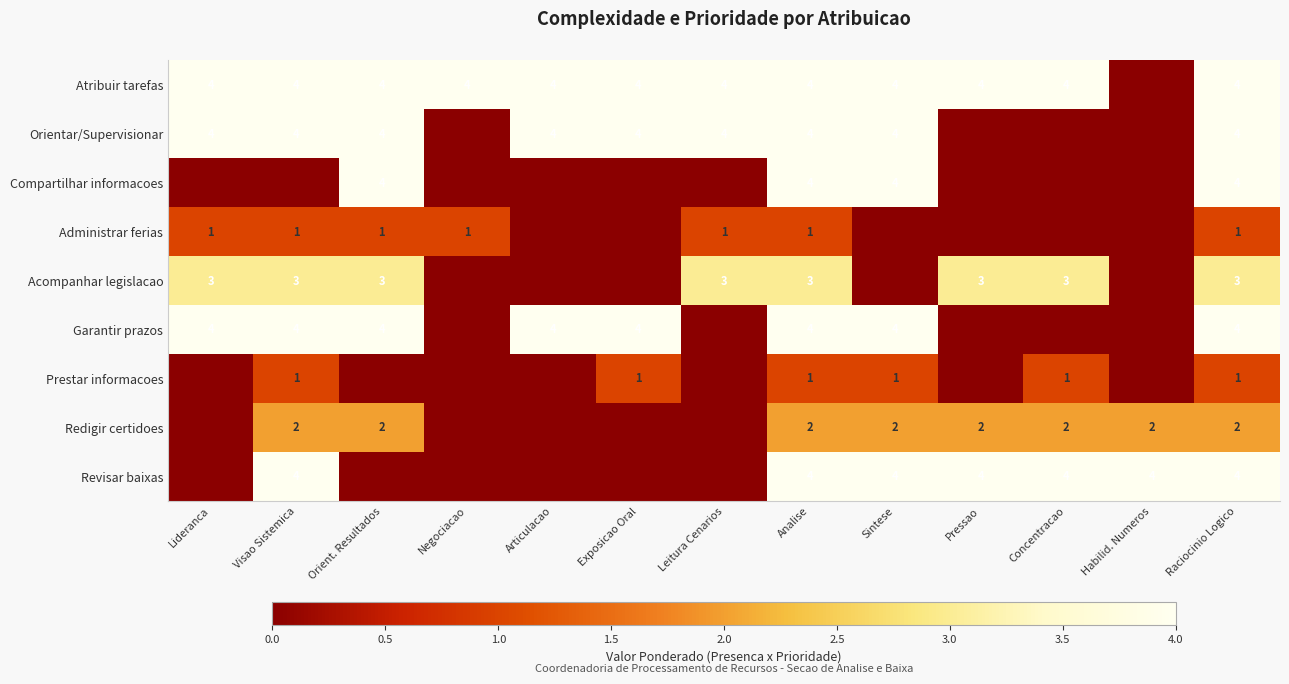

Is it true that Prestar informacoes equals 1 at Raciocinio Logico?

True